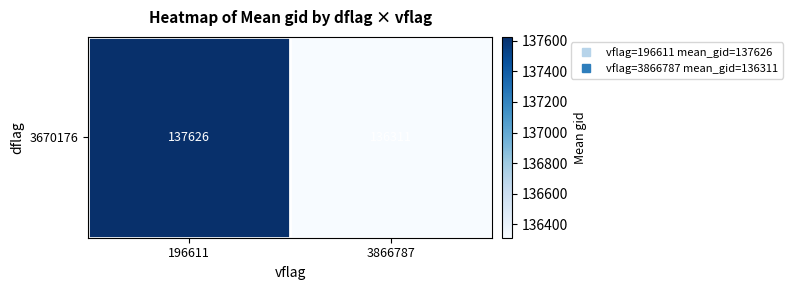

Reading left to right, what are all the values shown in this chart?

196611=137626.2	3866787=136311.3